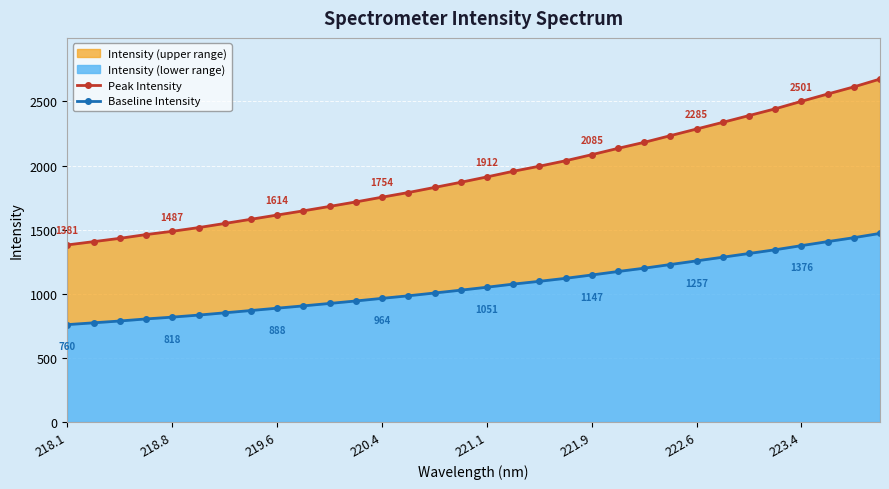

What is the value of the Baseline Intensity point at the 30th from the left?

1406.8